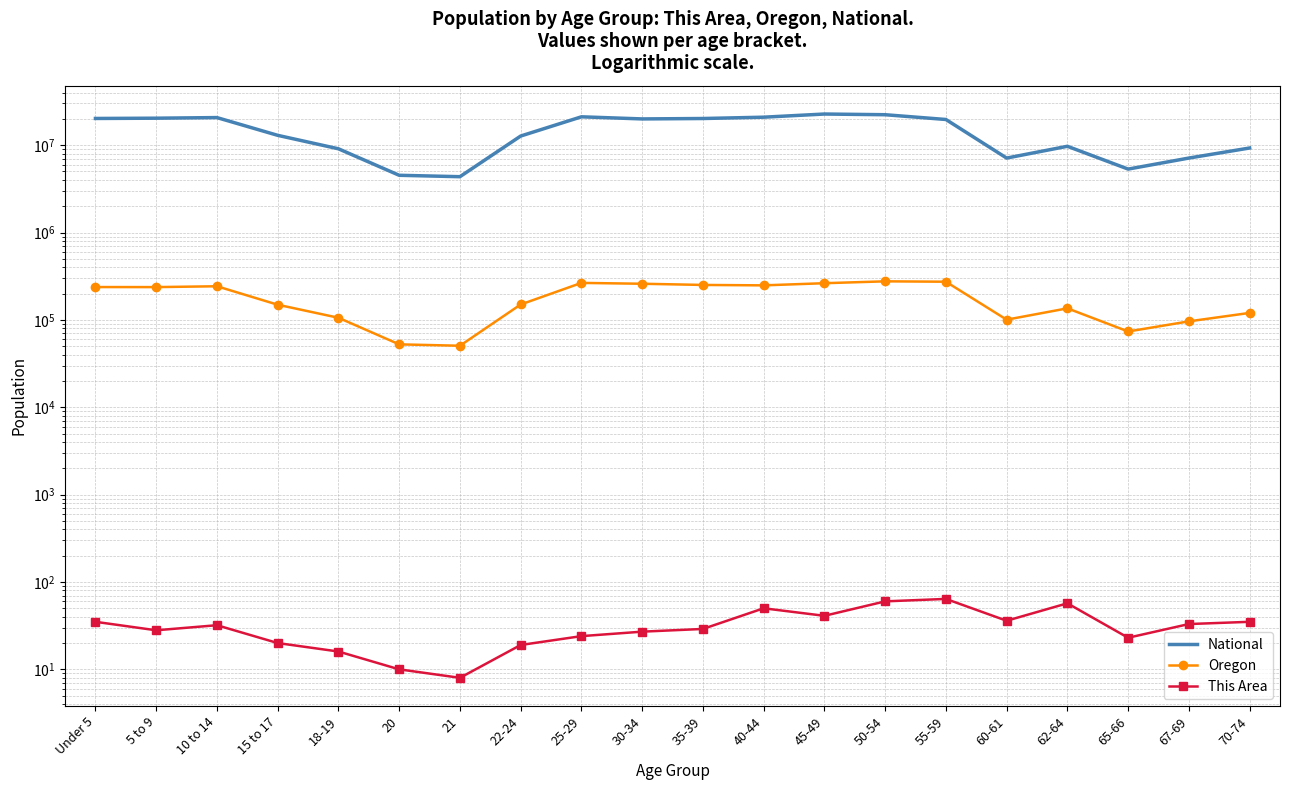

True or false: This Area has a value of 27 at 30-34.

True